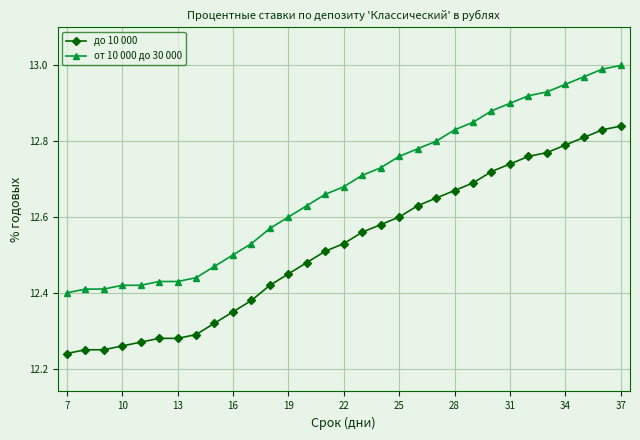

What is the difference between the maximum and minimum values in the от 10 000 до 30 000 series?

0.6